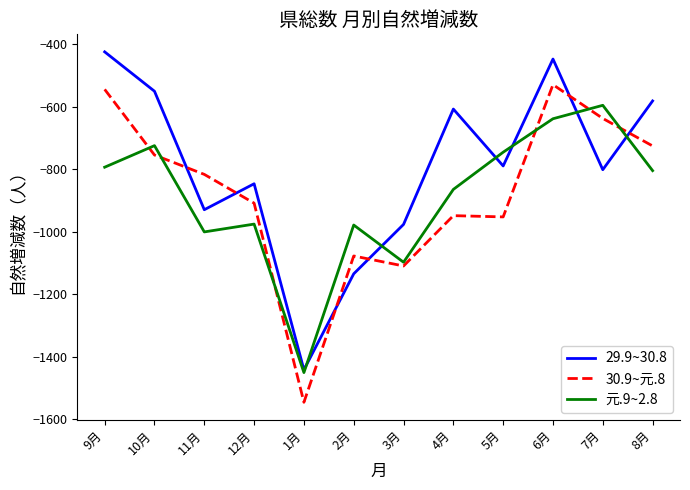

How many times do 29.9~30.8 and 30.9~元.8 cross each other?

6